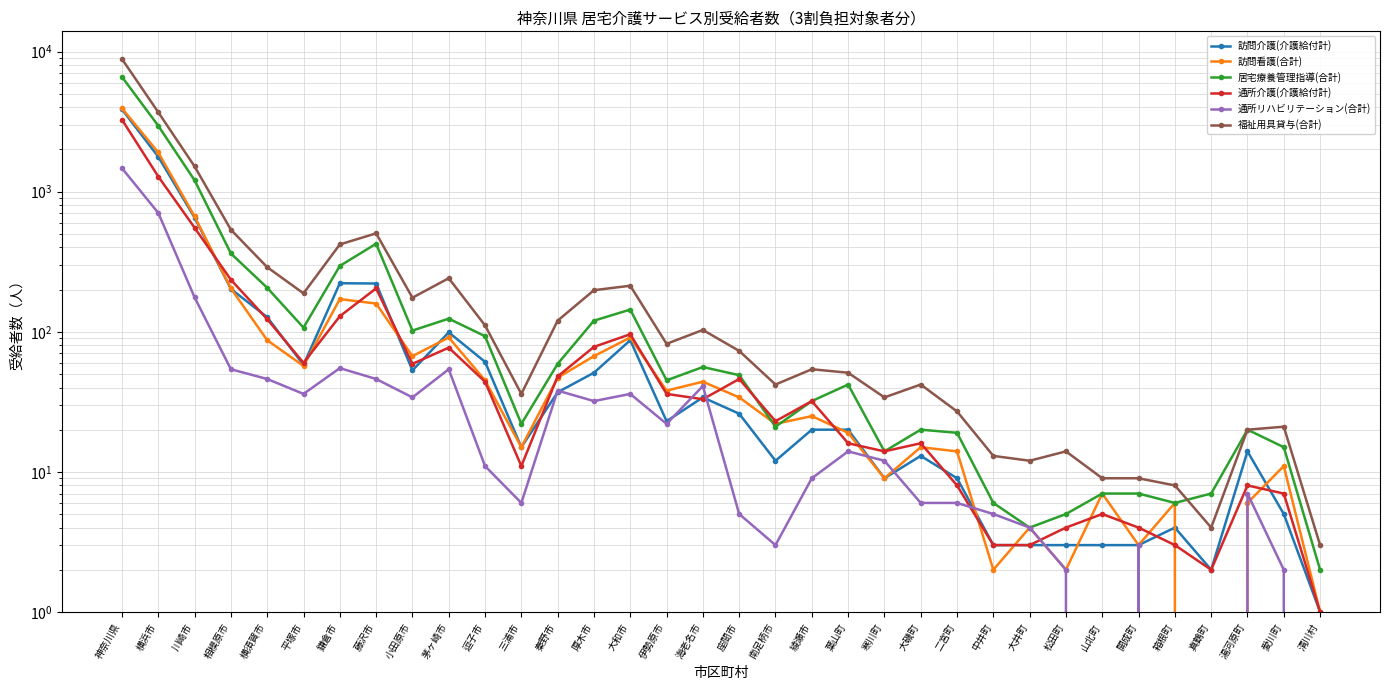

Which series has the largest total across all categories?

福祉用具貸与(合計)